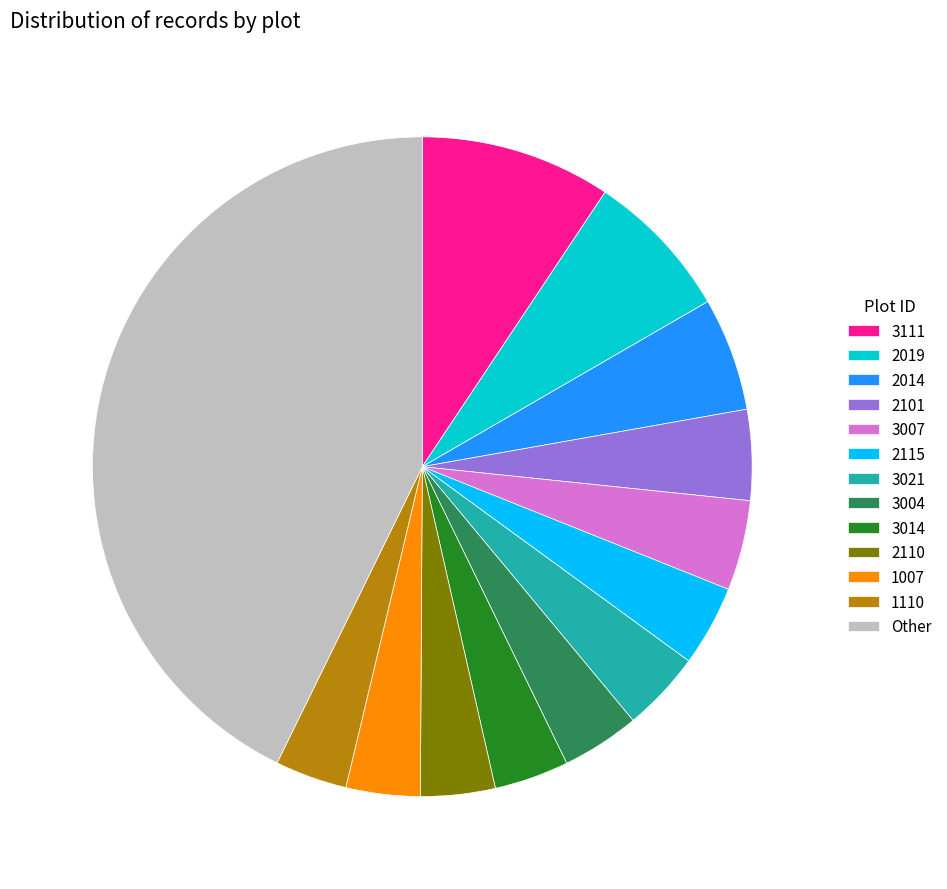

Do Other and 3007 together represent more than half of the pie?

No